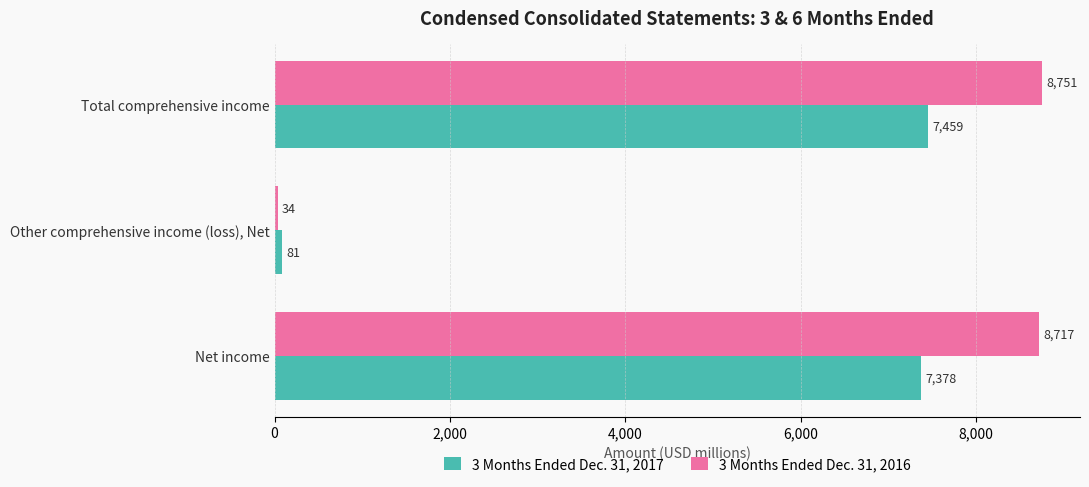

What is the average value of the 3 Months Ended Dec. 31, 2016 series?

5834